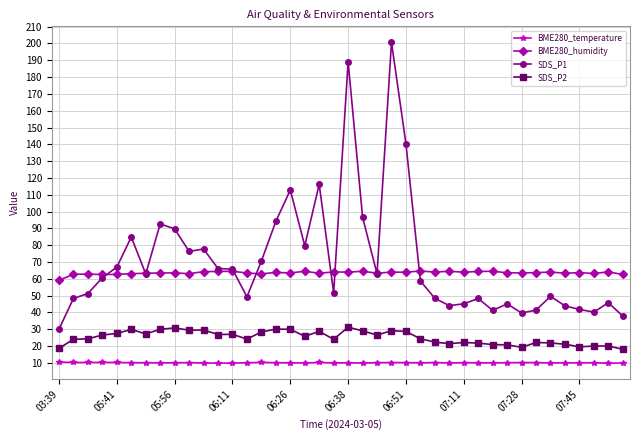

Which series has the widest spread of values?

SDS_P1